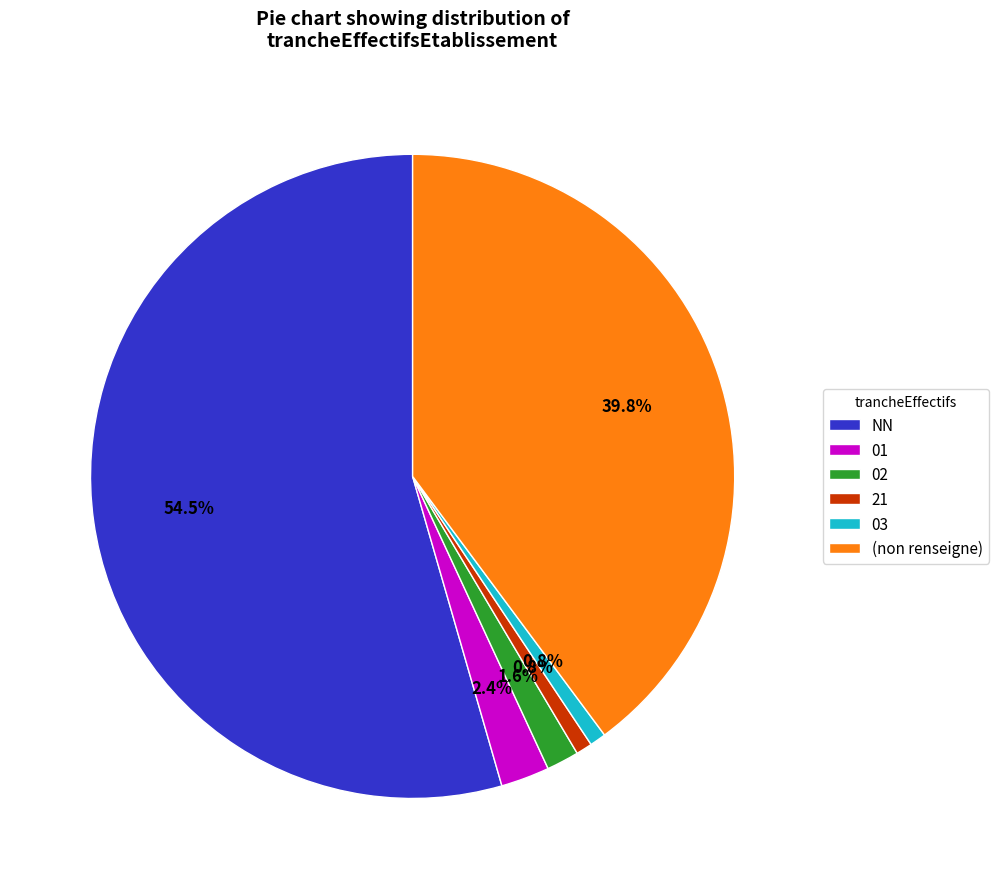

Which category has the biggest portion of the pie?

NN